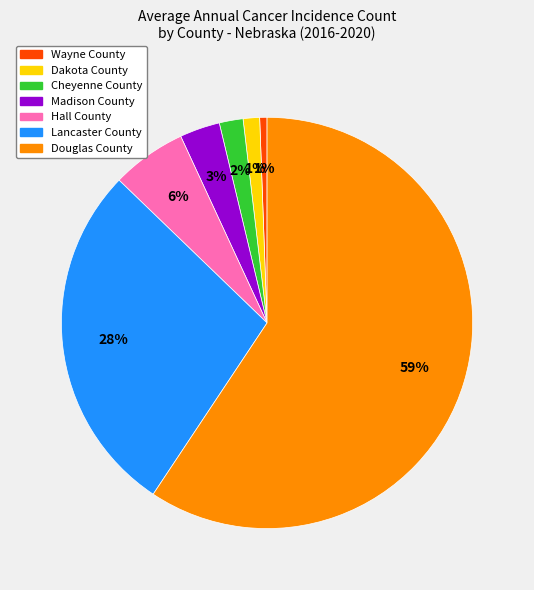

Combined, do Dakota County and Madison County account for over 50%?

No